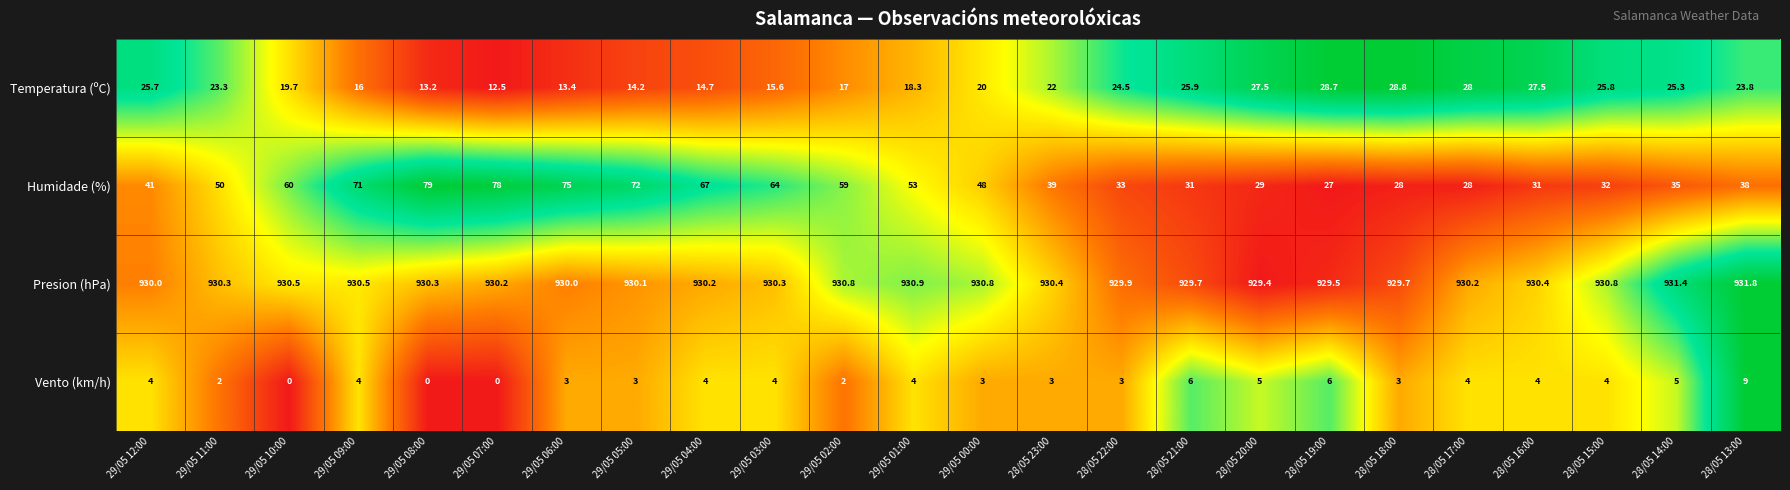

What is the sum of the Vento (km/h) values at 29/05 09:00 and 29/05 11:00?

6.0